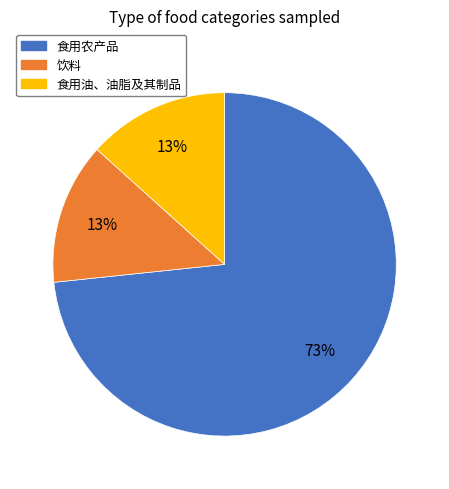

To the nearest percent, what percentage of the pie is 饮料?

13%